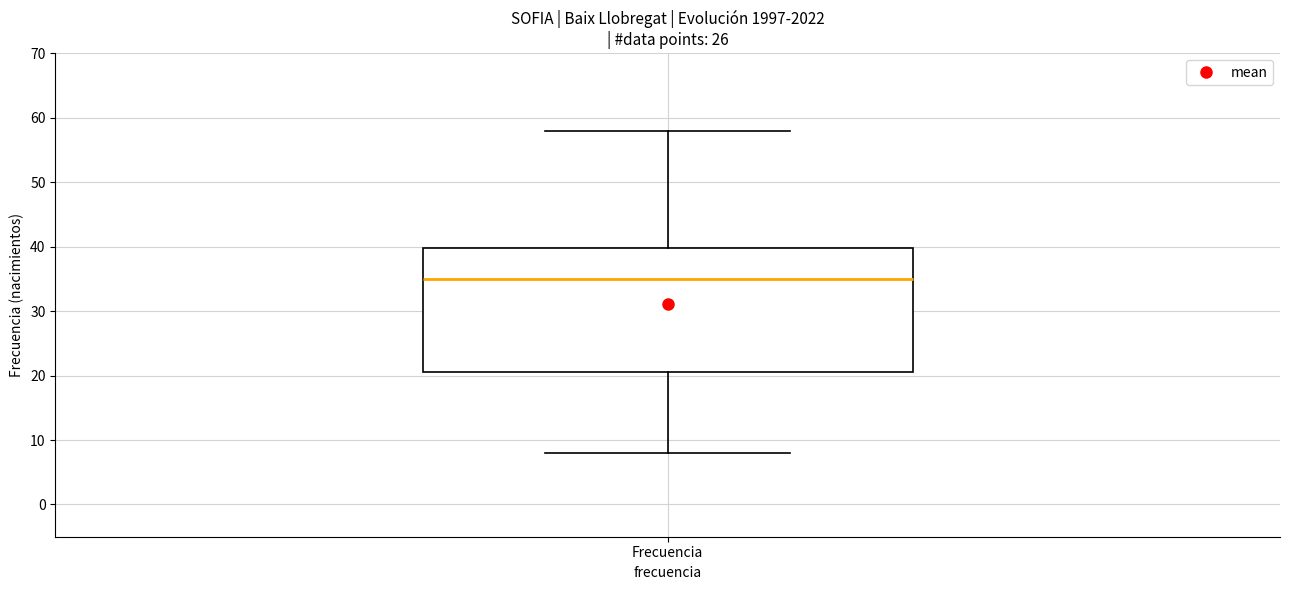

Where does the upper whisker of the box for Frecuencia end on the y-axis? The values are not printed on the chart, so give them approximately, as read against the axis.

58